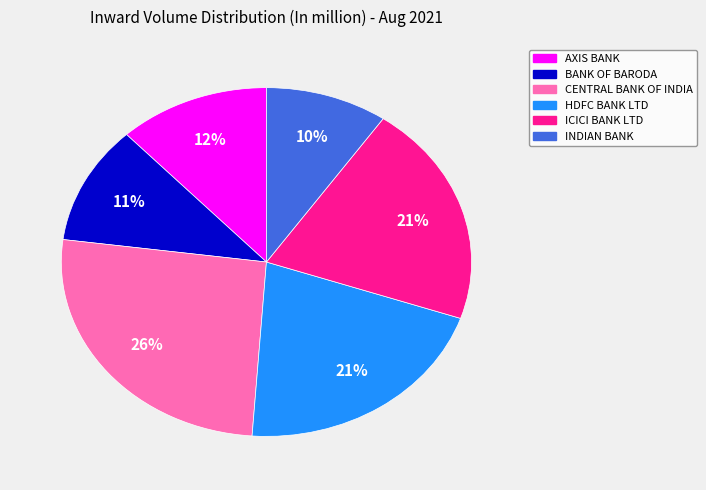

To the nearest percent, what percentage of the pie is AXIS BANK?

12%